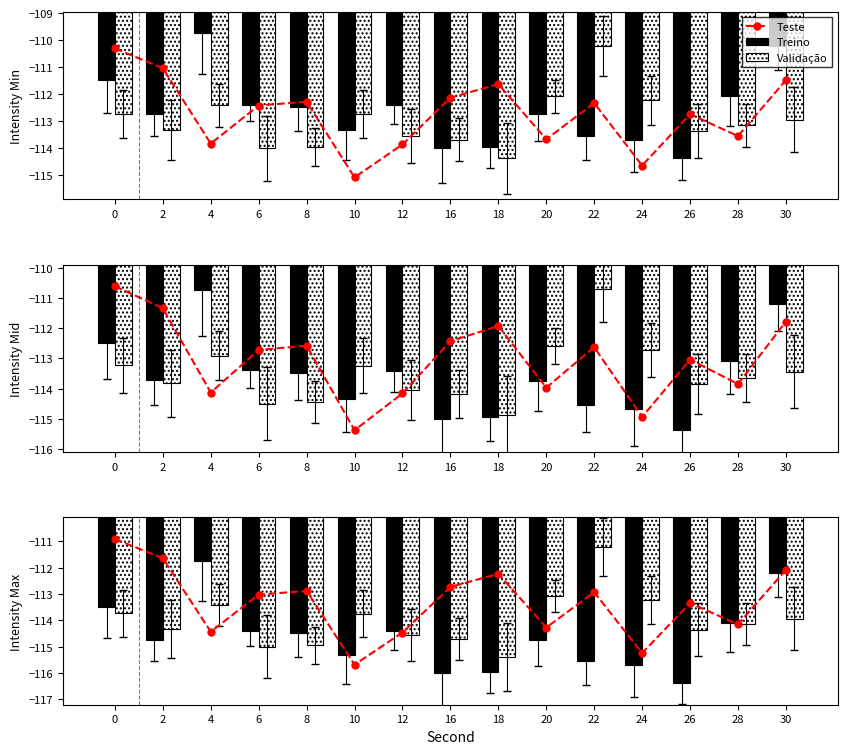

What is the value of the Teste bar at the 10th from the left?

-114.3